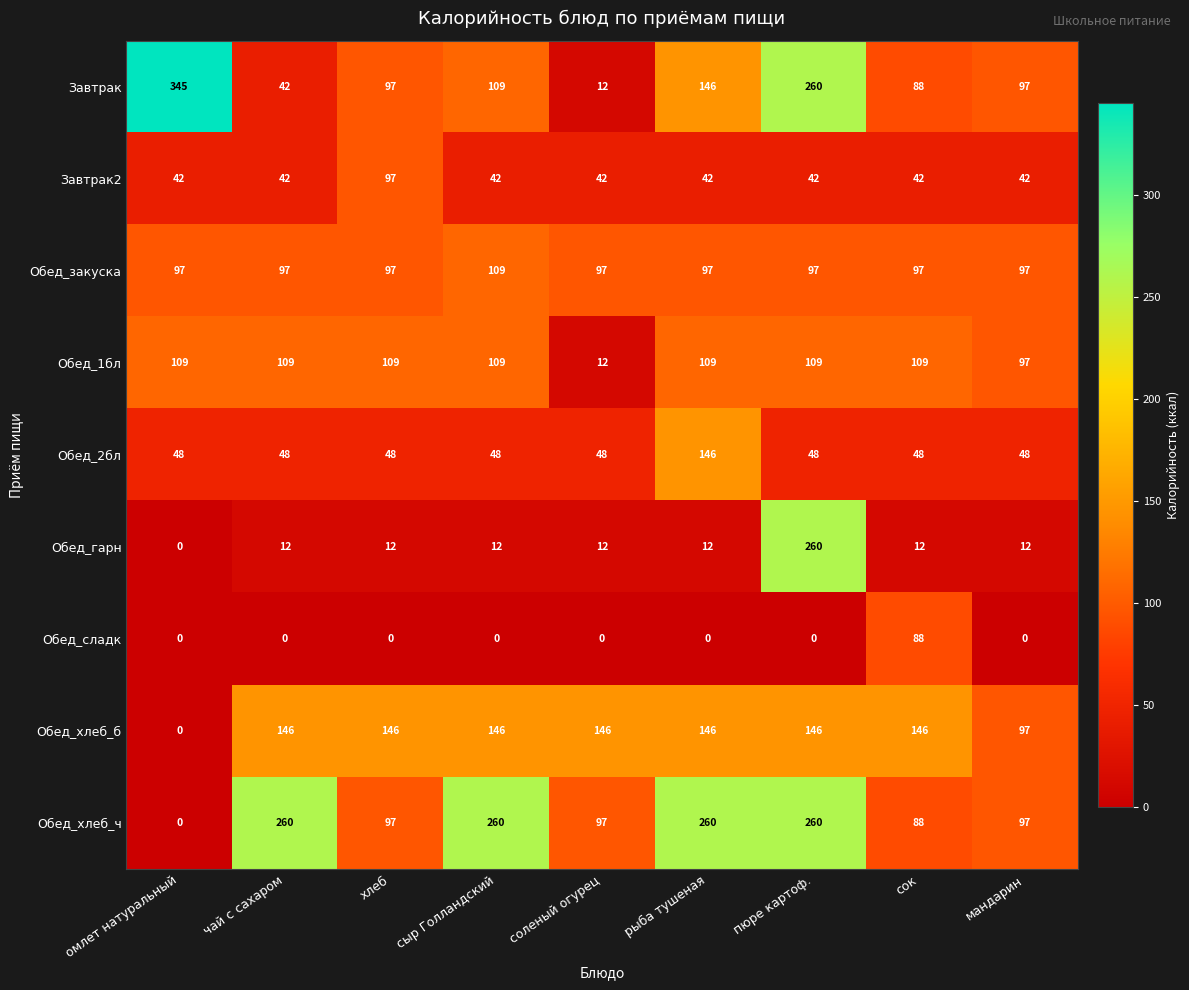

What is the maximum value shown in the chart?

345